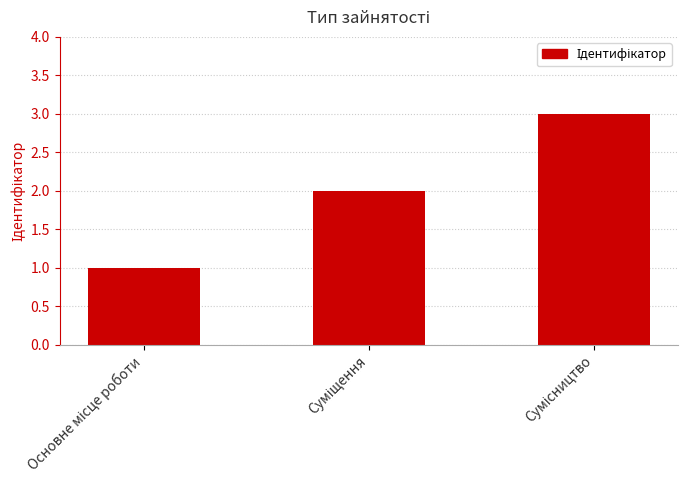

How many values are below 2?

1